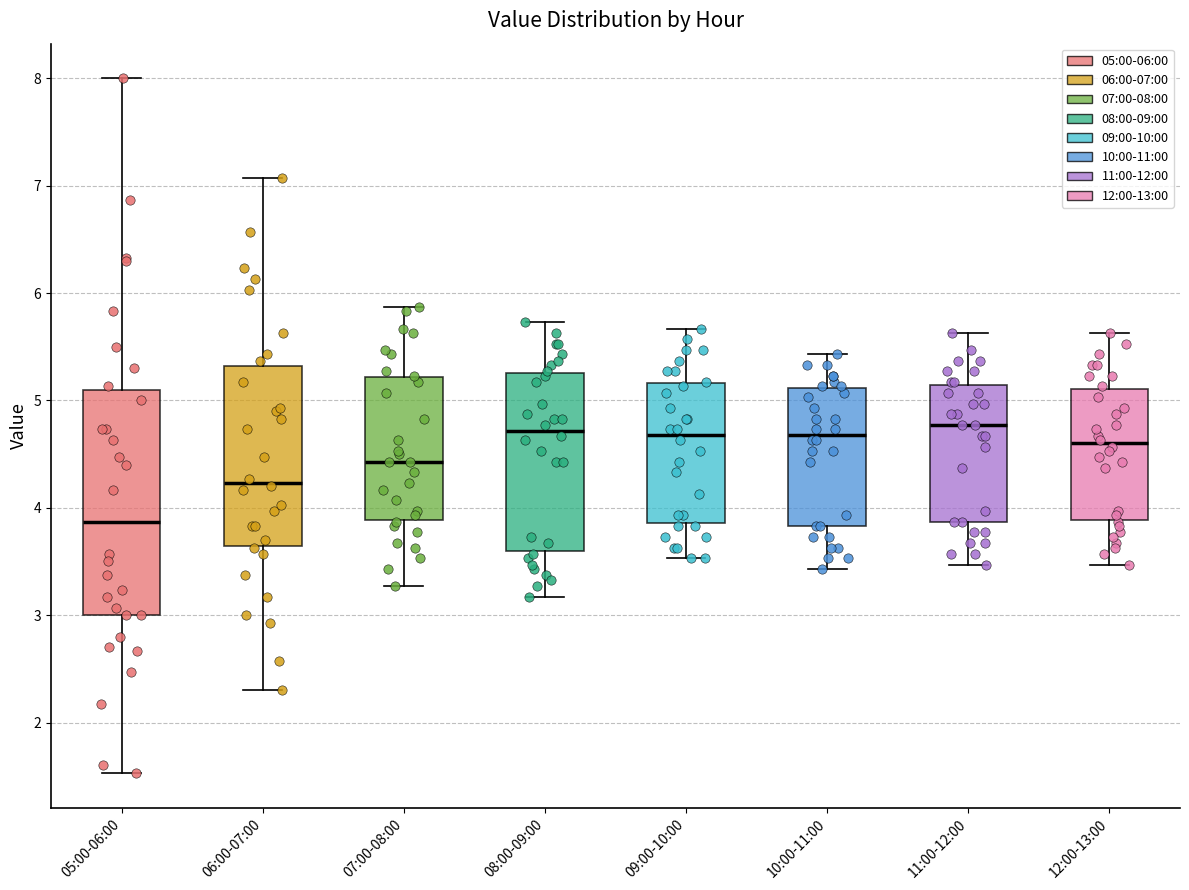

Reading left to right, read every box against the y-axis: the position of its median line, the range the box covers, and the ends of its whiskers. The values are not printed on the chart, so give them approximately, as read against the axis.

05:00-06:00: median 3.9, box 3.0 to 5.1, whiskers 1.5 to 8.0
06:00-07:00: median 4.2, box 3.6 to 5.3, whiskers 2.3 to 7.1
07:00-08:00: median 4.4, box 3.9 to 5.2, whiskers 3.3 to 5.9
08:00-09:00: median 4.7, box 3.6 to 5.3, whiskers 3.2 to 5.7
09:00-10:00: median 4.7, box 3.9 to 5.2, whiskers 3.5 to 5.7
10:00-11:00: median 4.7, box 3.8 to 5.1, whiskers 3.4 to 5.4
11:00-12:00: median 4.8, box 3.9 to 5.1, whiskers 3.5 to 5.6
12:00-13:00: median 4.6, box 3.9 to 5.1, whiskers 3.5 to 5.6